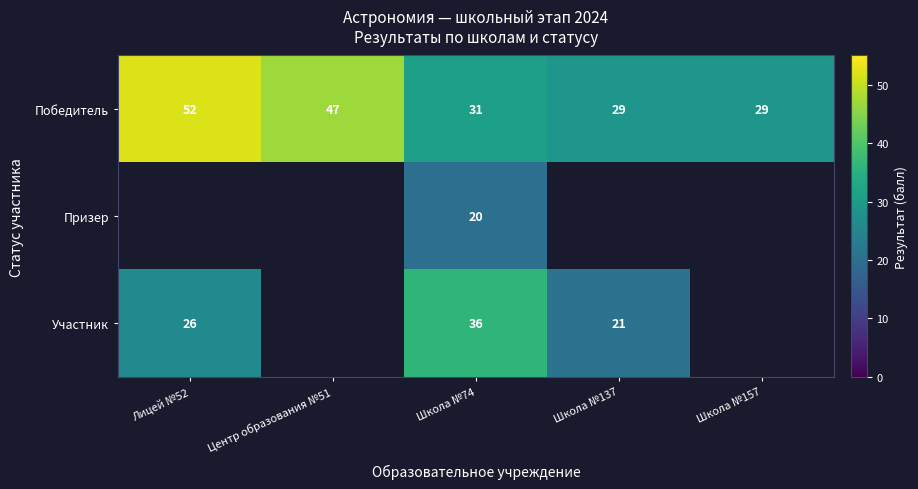

How many distinct data groups are displayed?

3